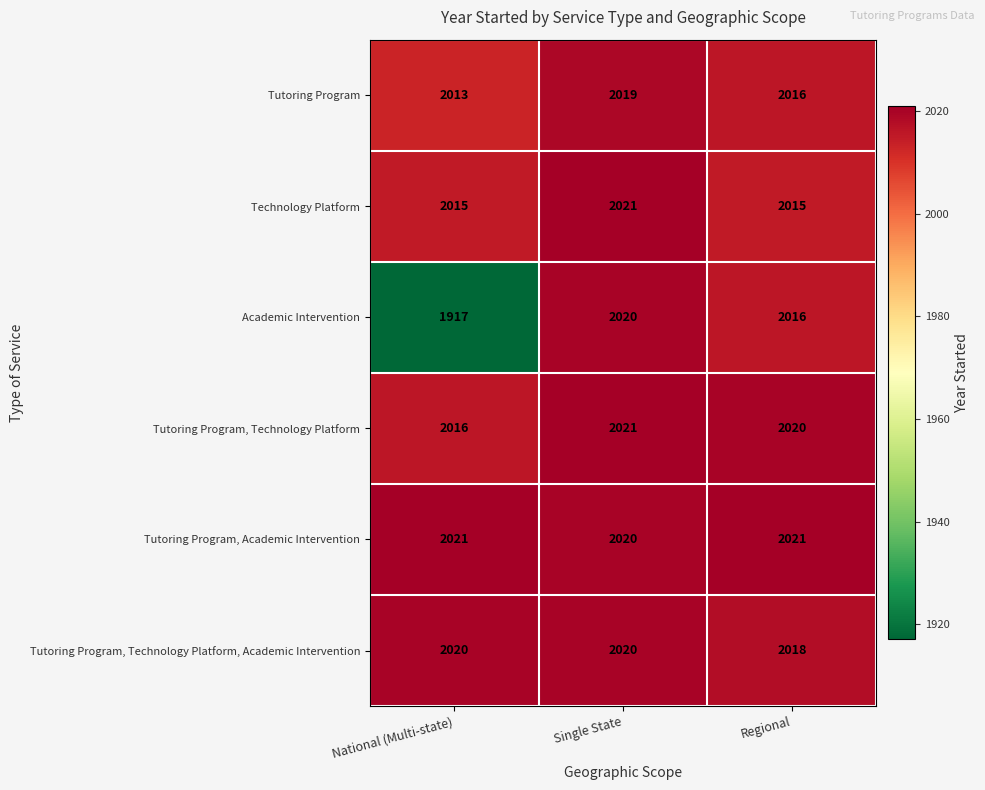

At National (Multi-state), list the series in order from largest to smallest.

Tutoring Program, Academic Intervention, Tutoring Program, Technology Platform, Academic Intervention, Tutoring Program, Technology Platform, Technology Platform, Tutoring Program, Academic Intervention